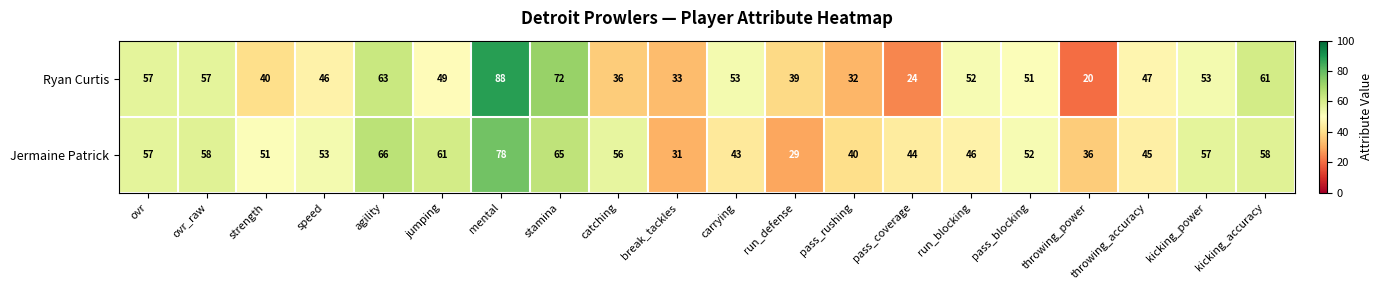

What is the difference between the maximum and second lowest values in the Jermaine Patrick series?

47